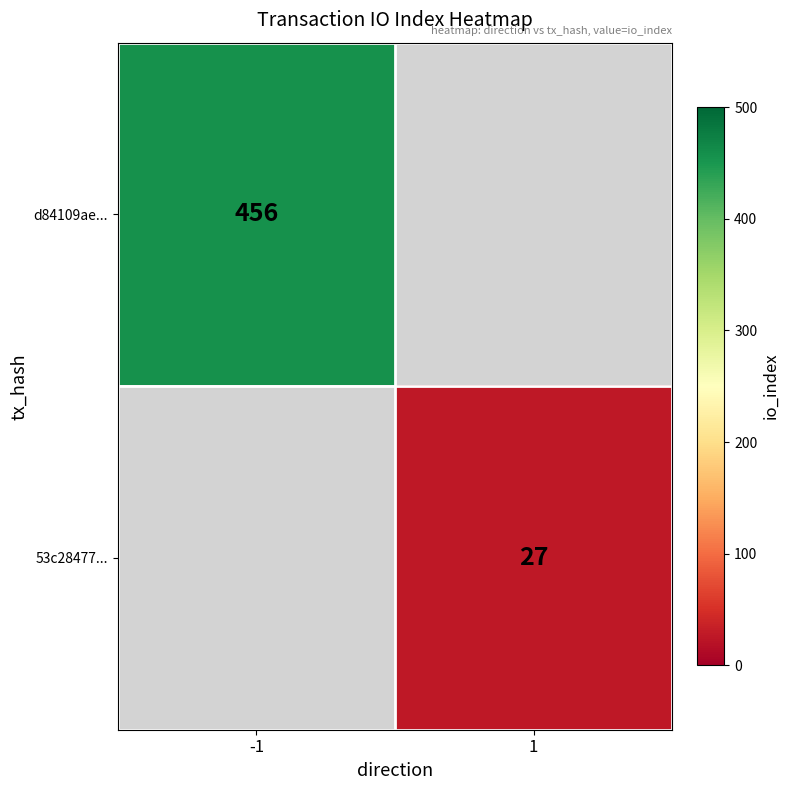

Is the value of 53c28477... at 1 greater than the value of d84109ae... at -1?

No